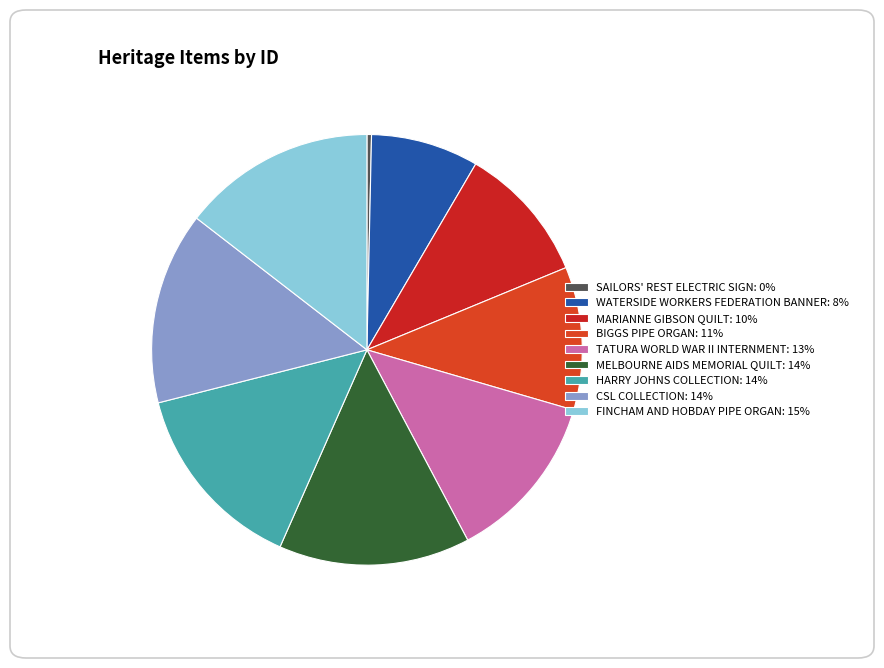

To the nearest percent, what portion does BIGGS PIPE ORGAN represent?

11%